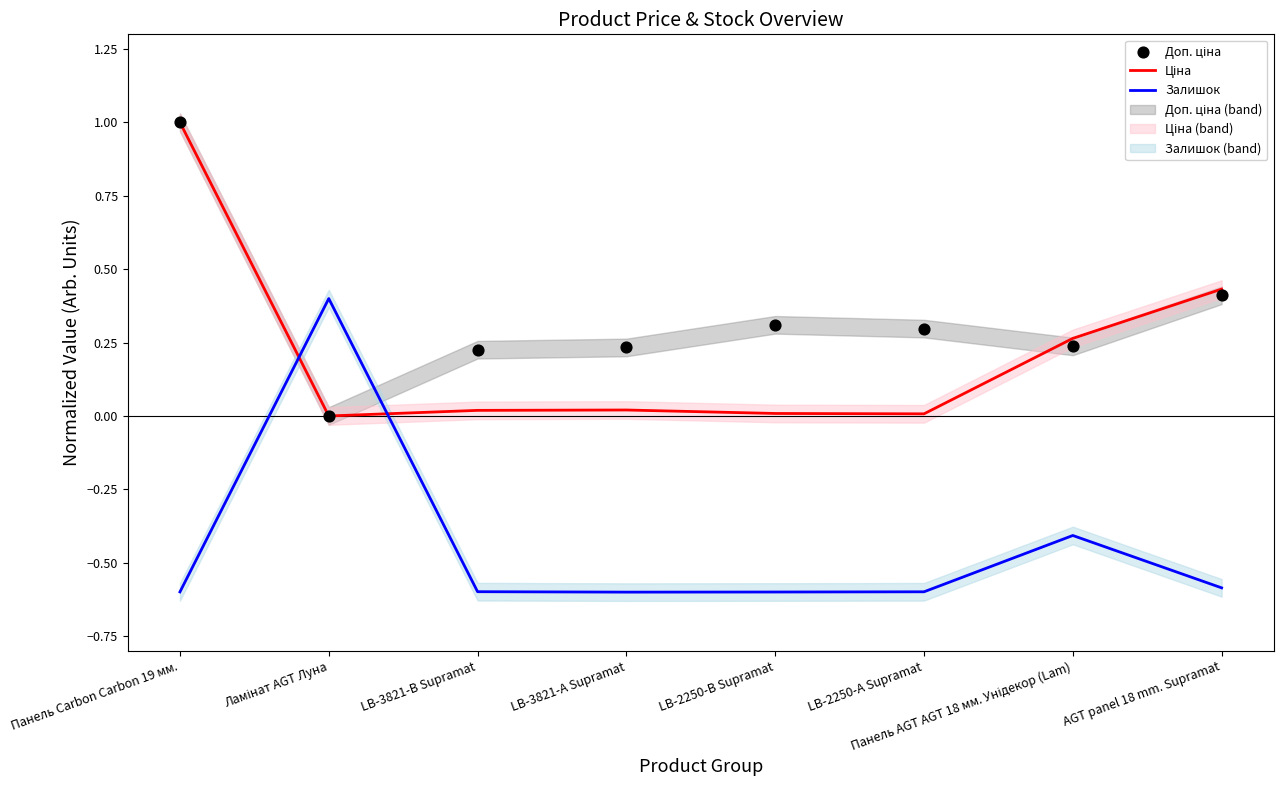

What are all the series names shown in the legend?

Ціна, Залишок, Доп. ціна